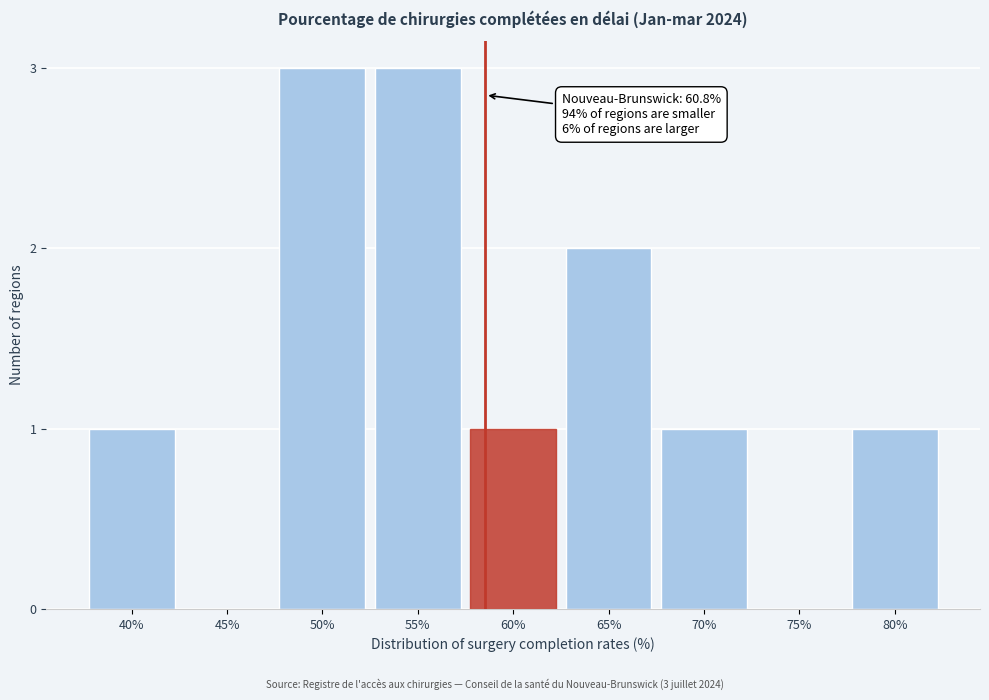

Reading left to right, list all the values displayed in this chart.

40%=1	45%=0	50%=3	55%=3	60%=1	65%=2	70%=1	75%=0	80%=1